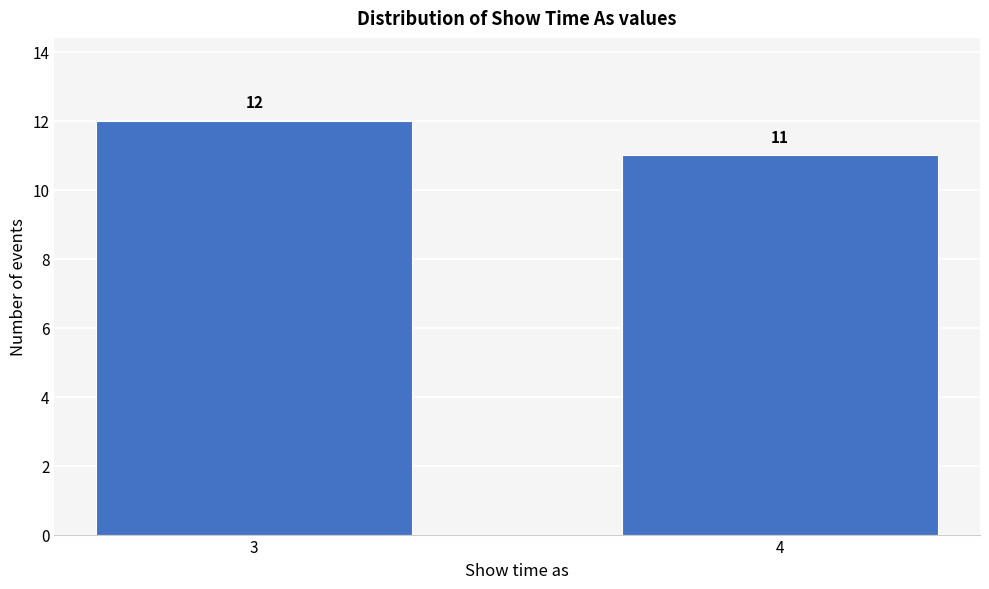

Reading left to right, extract all data points from this chart.

12	11